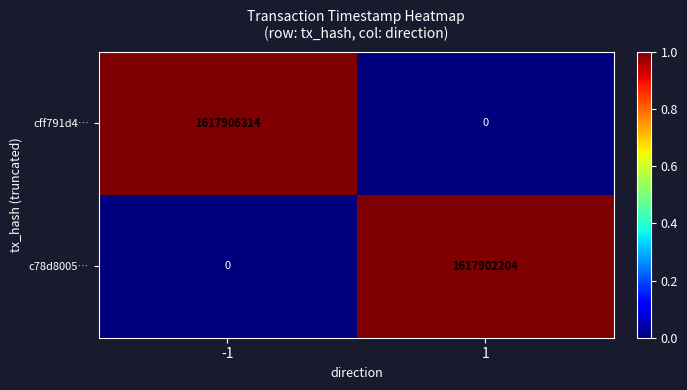

The c78d8005… series shows 0 at -1. True or false?

True